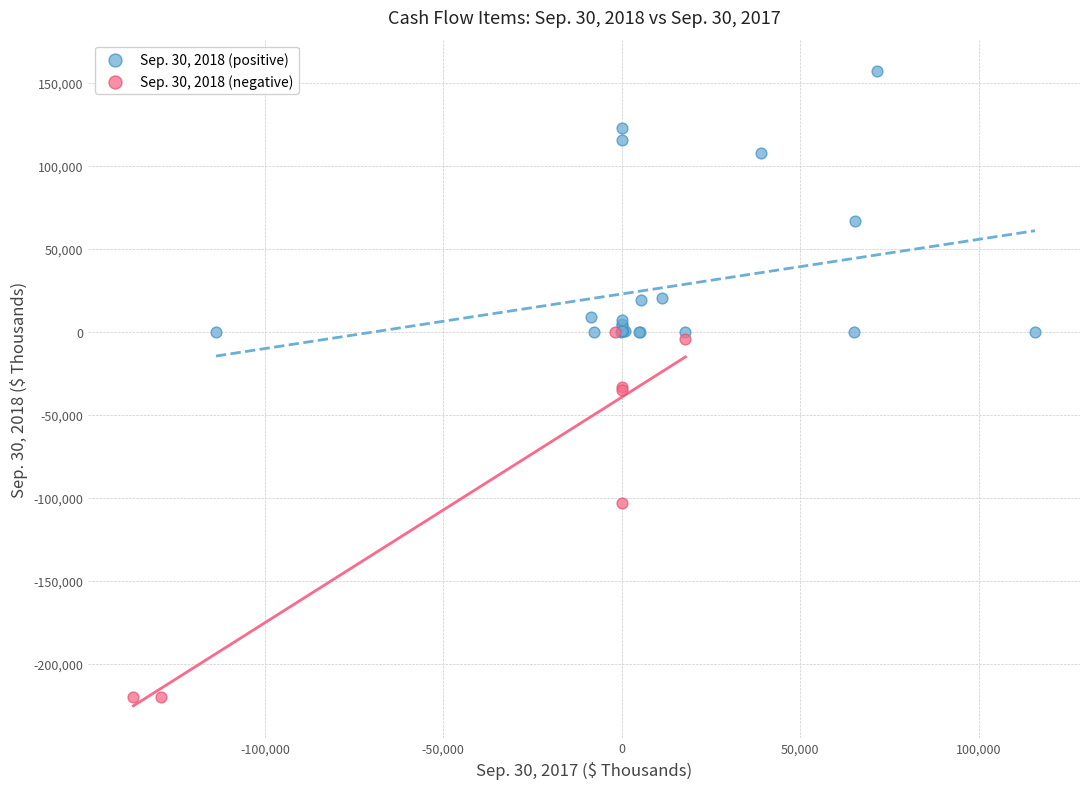

Which series has the largest Y range (max minus min)?

Sep. 30, 2018 (negative)